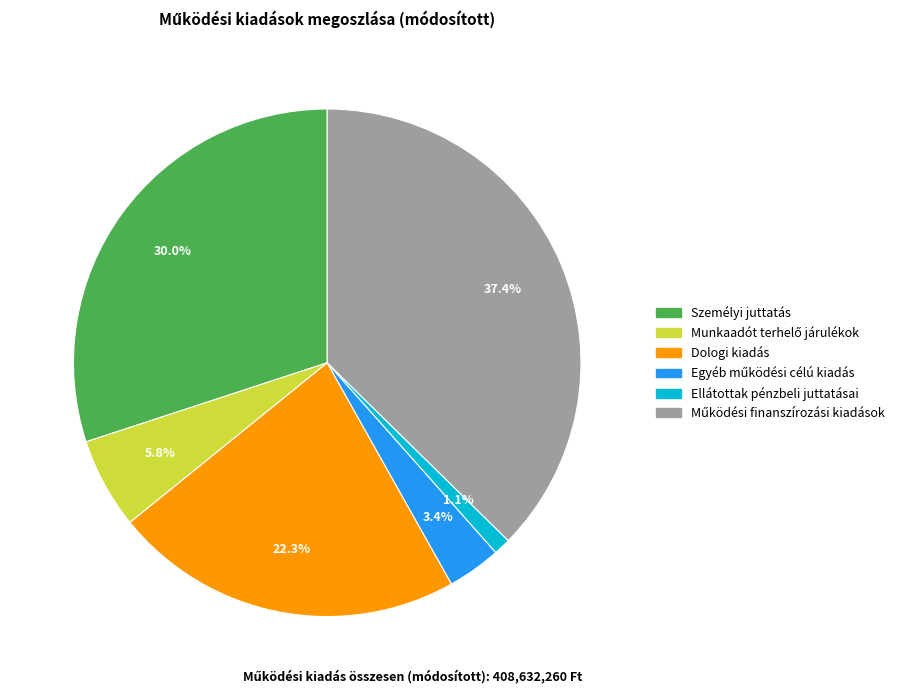

Is the sum of Ellátottak pénzbeli juttatásai and Dologi kiadás greater than half?

No